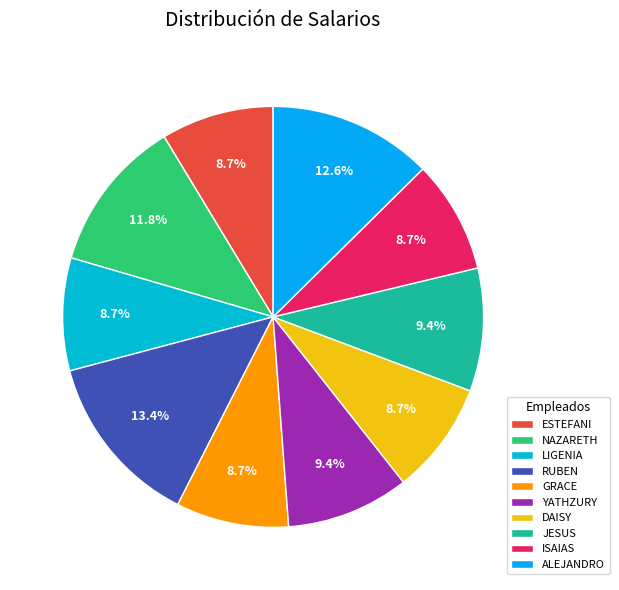

Does any single category account for the majority?

No